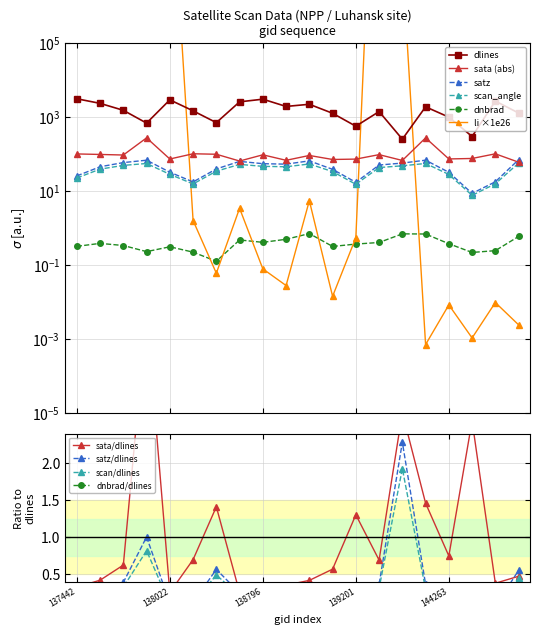

Where does the li series first go above 1?

137442